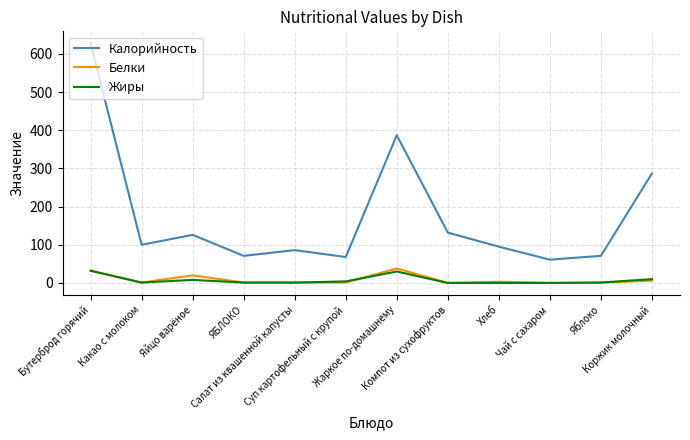

At which label does Калорийность reach its peak?

Бутерброд горячий